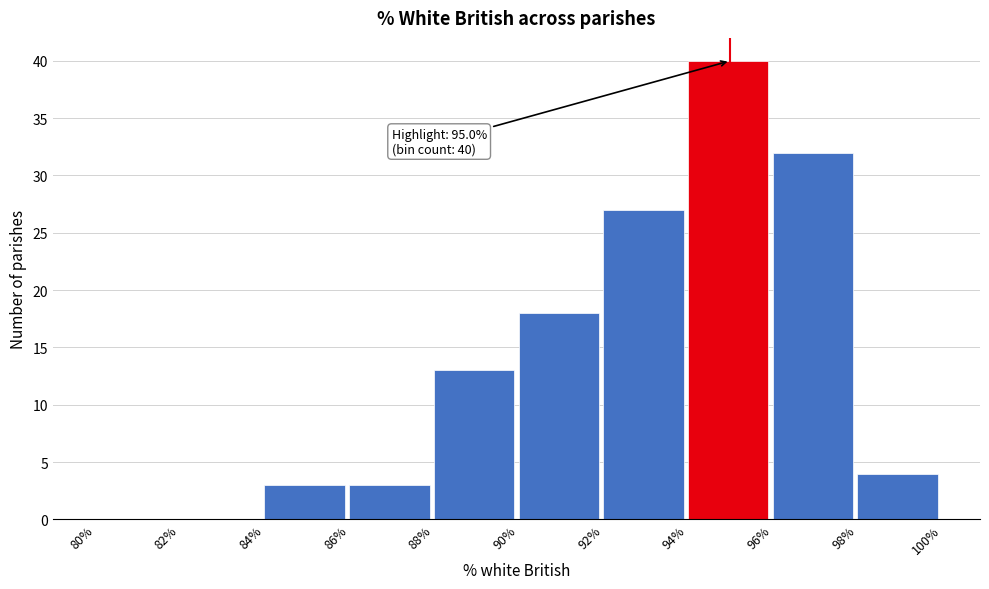

Over which range of the x-axis is the bar tallest?

94% to 96%